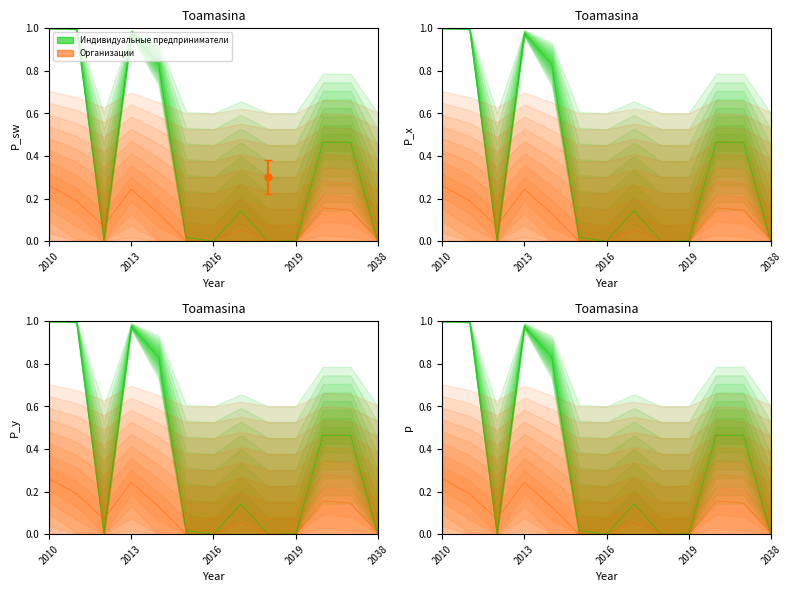

What is the spread (max minus min) of values at 2010?

0.7